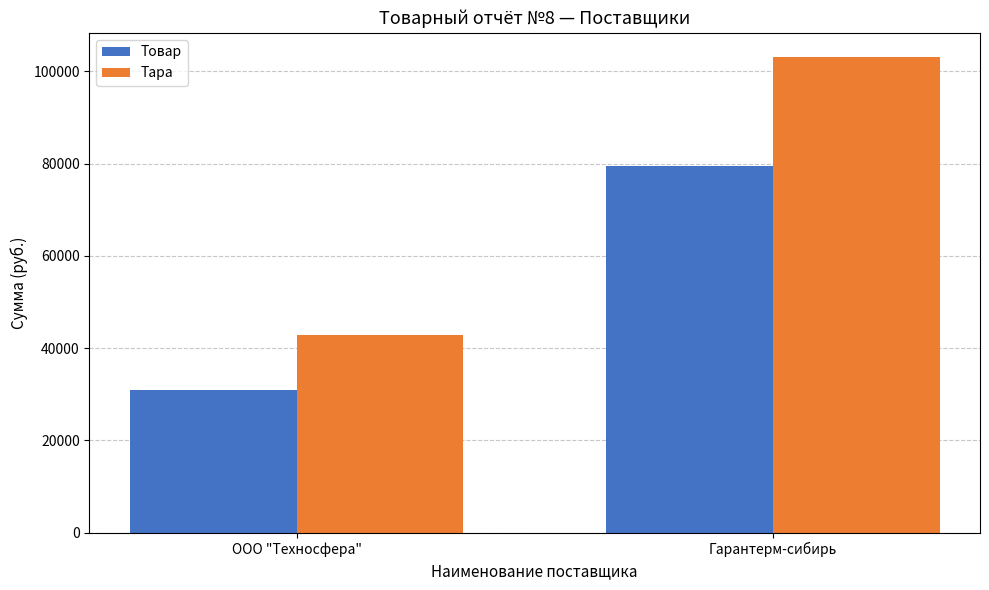

Which series changed the most between ООО "Техносфера" and Гарантерм-сибирь?

Тара